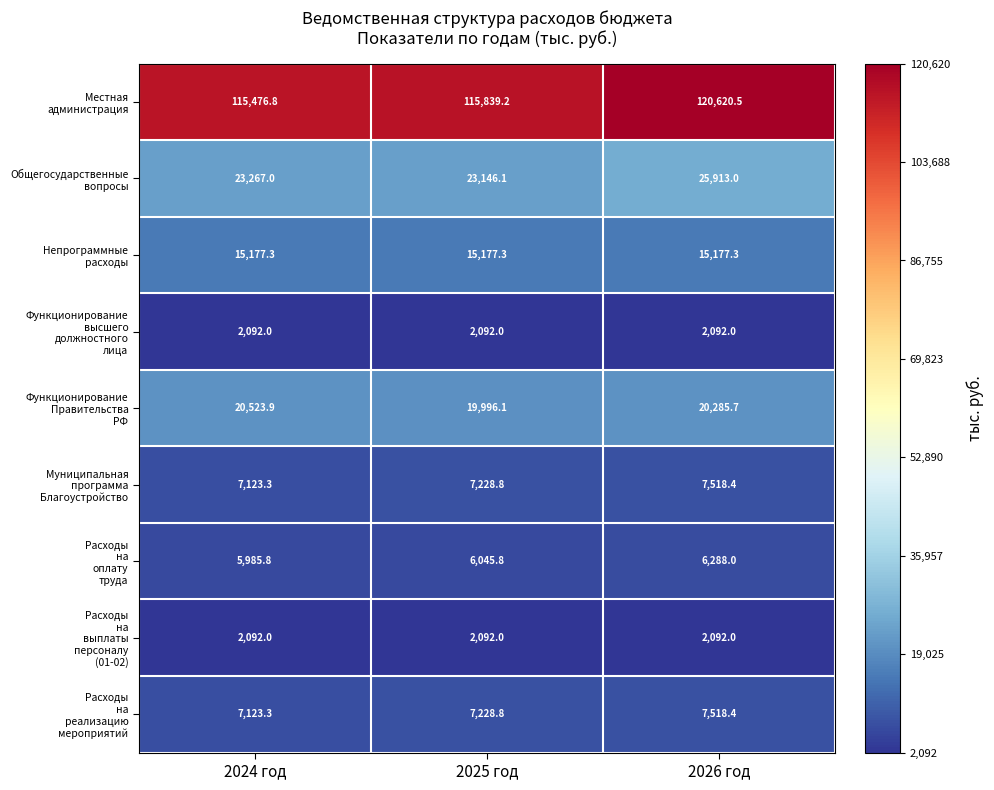

What is the smallest value displayed?

2092.0